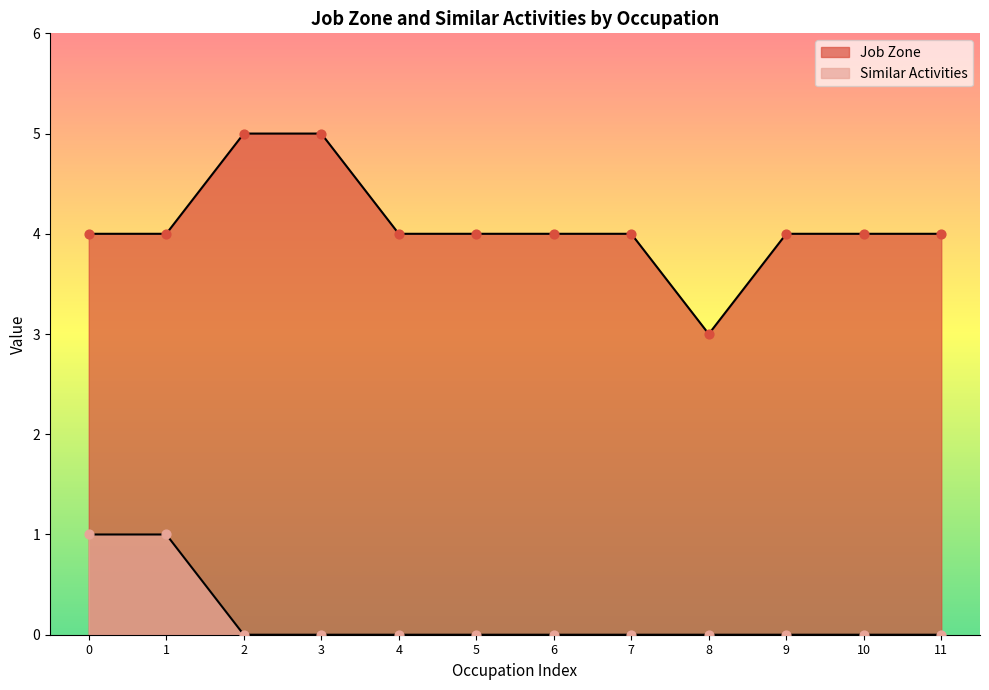

Which series contains the highest Y value?

Job Zone